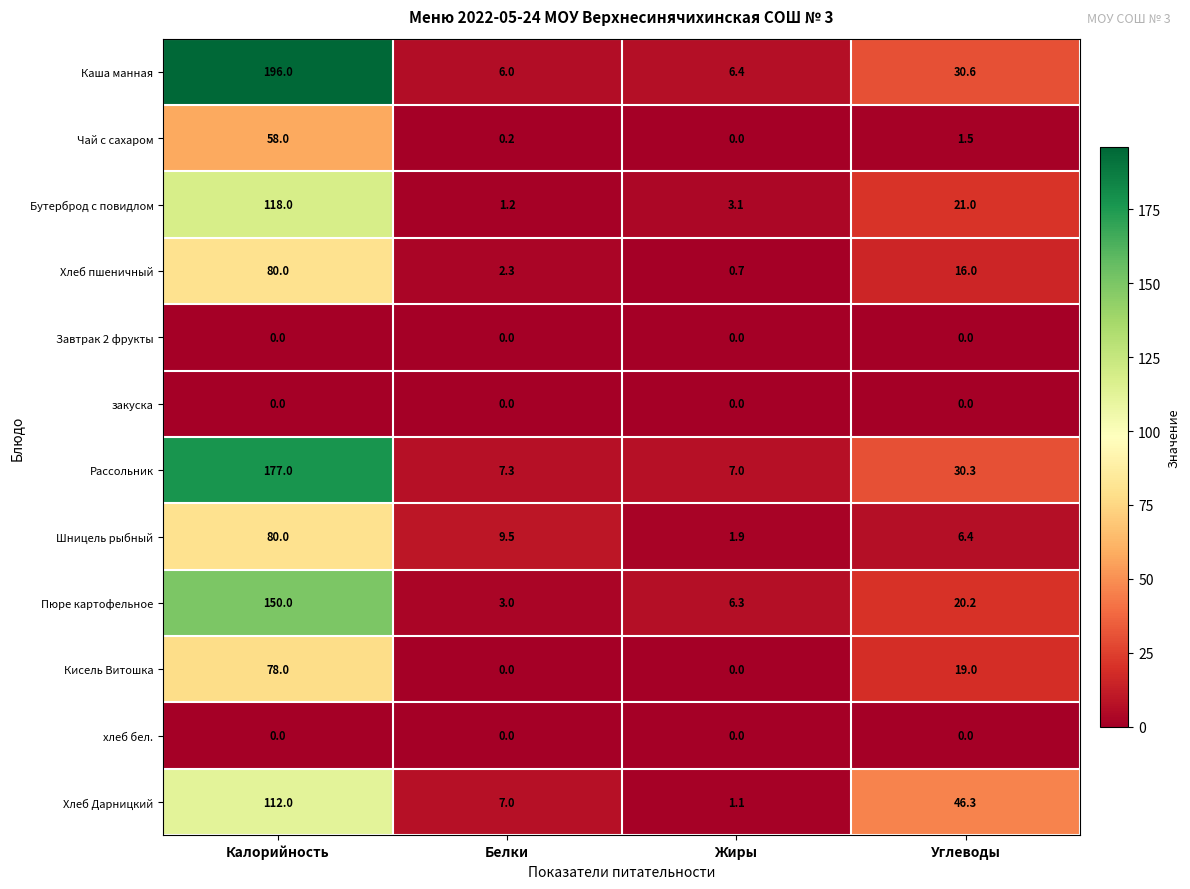

The value of Хлеб Дарницкий at Жиры is 1.6. True or false?

False